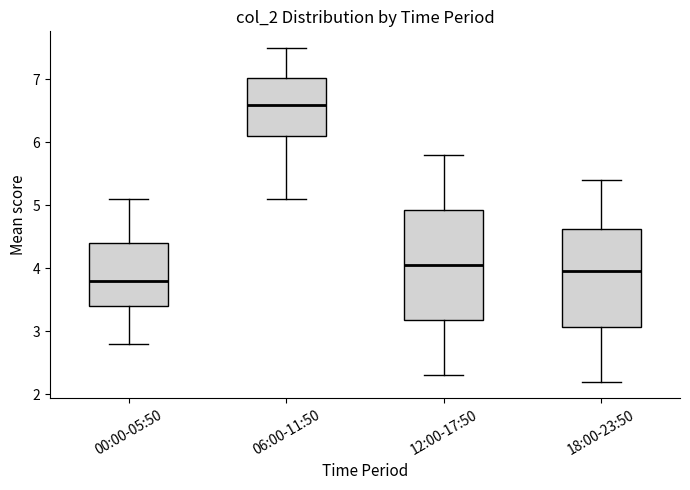

Where does the median line of the box for 06:00-11:50 sit on the y-axis? The values are not printed on the chart, so give them approximately, as read against the axis.

6.6